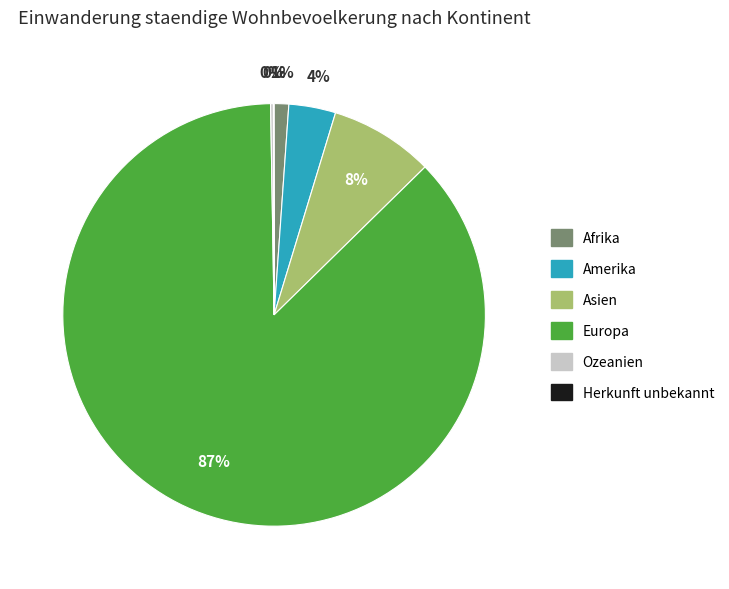

To the nearest percent, what portion does Afrika represent?

1%